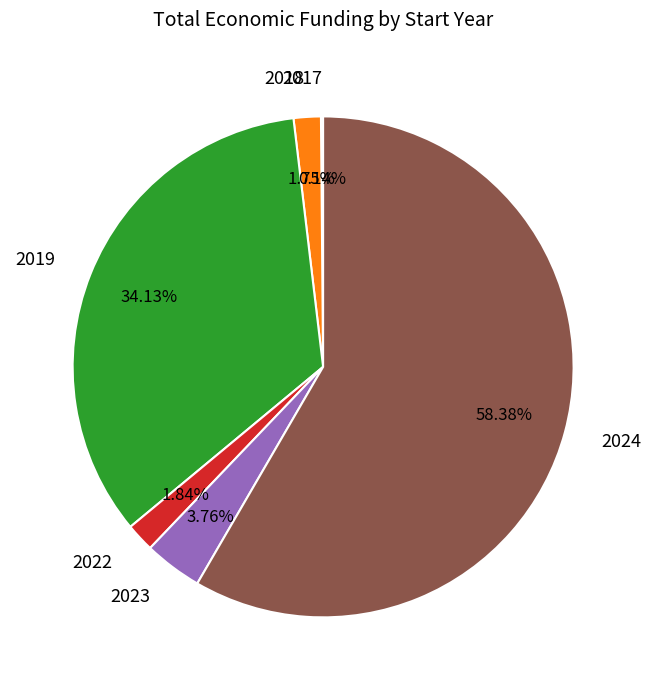

Between 2024 and 2019, which is larger?

2024